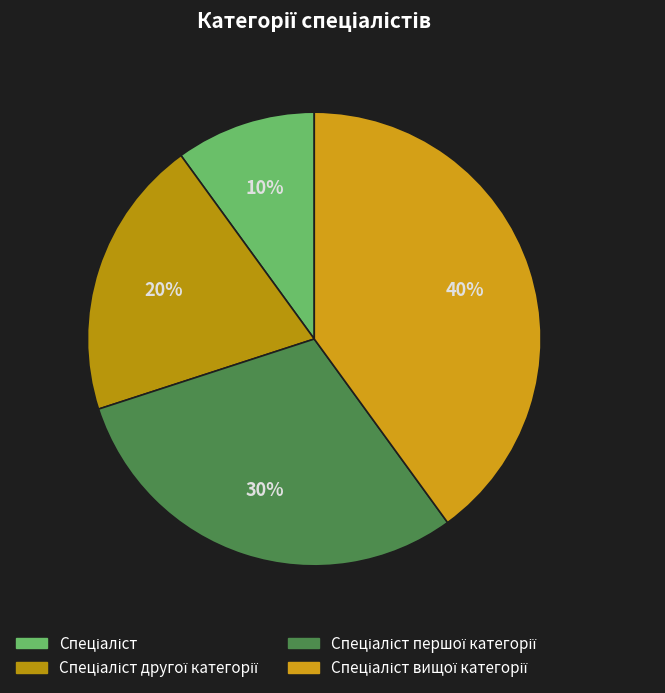

The Спеціаліст першої категорії slice represents 20% of the pie. True or false?

False